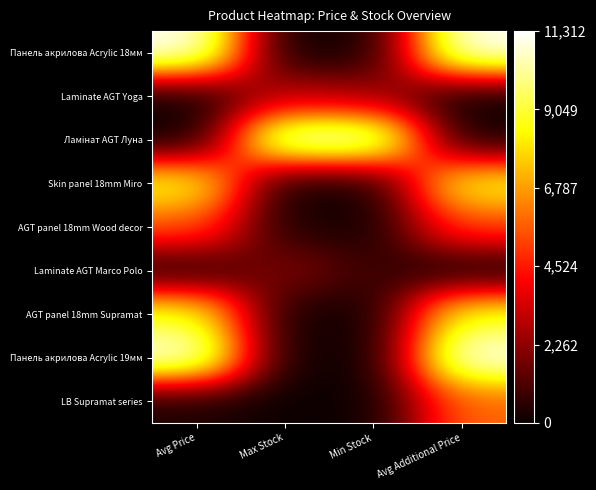

Which has a higher value, Max Stock or Avg Price?

Avg Price